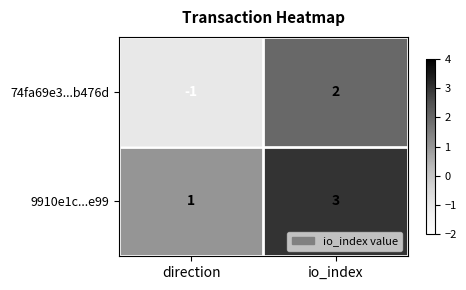

Reading left to right, list all the values displayed in this chart.

74fa69e3...b476d: direction=-1	io_index=2
9910e1c...e99: direction=1	io_index=3